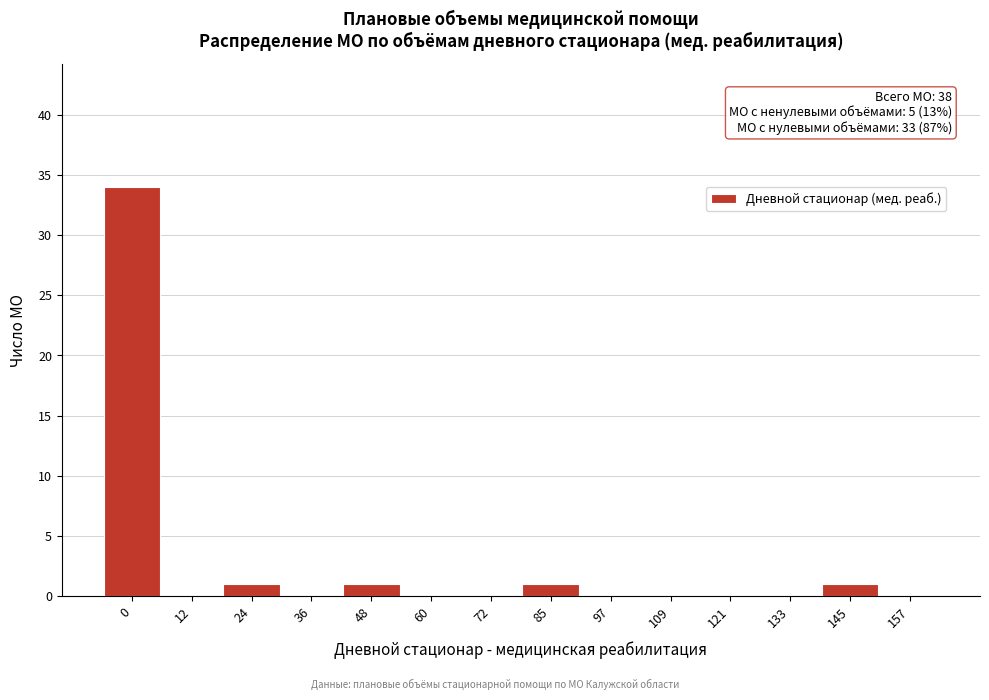

Reading left to right, list all the values displayed in this chart.

0=34	12=0	24=1	36=0	48=1	60=0	72=0	85=1	97=0	109=0	121=0	133=0	145=1	157=0